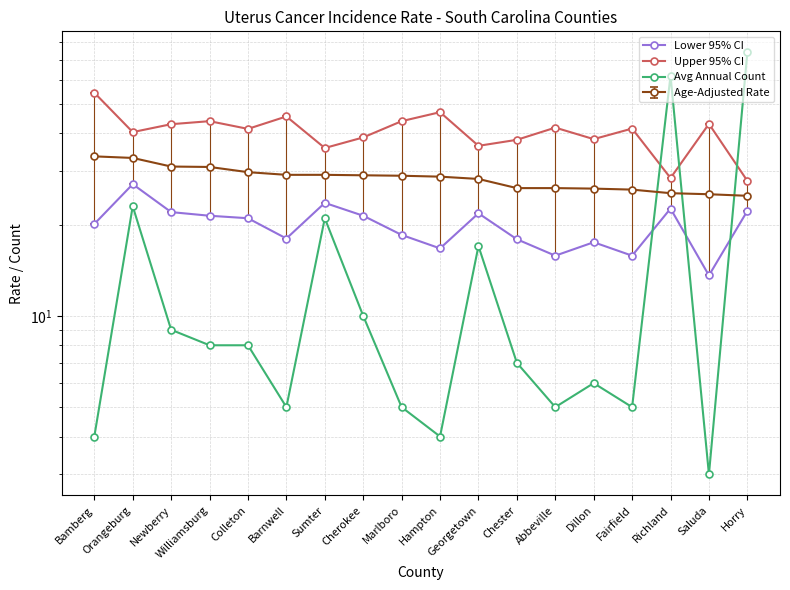

Reading left to right, extract all data points from this chart.

Lower 95% CI: Bamberg=20.1	Orangeburg=27.2	Newberry=22.0	Williamsburg=21.4	Colleton=21.0	Barnwell=18.0	Sumter=23.6	Cherokee=21.4	Marlboro=18.5	Hampton=16.7	Georgetown=21.8	Chester=17.9	Abbeville=15.8	Dillon=17.5	Fairfield=15.8	Richland=22.6	Saluda=13.6	Horry=22.2
Upper 95% CI: Bamberg=54.5	Orangeburg=40.4	Newberry=42.9	Williamsburg=43.9	Colleton=41.4	Barnwell=45.5	Sumter=35.8	Cherokee=38.8	Marlboro=43.9	Hampton=47.0	Georgetown=36.4	Chester=38.1	Abbeville=41.8	Dillon=38.3	Fairfield=41.5	Richland=28.5	Saluda=43.0	Horry=27.9
Avg Annual Count: Bamberg=4.0	Orangeburg=23.0	Newberry=9.0	Williamsburg=8.0	Colleton=8.0	Barnwell=5.0	Sumter=21.0	Cherokee=10.0	Marlboro=5.0	Hampton=4.0	Georgetown=17.0	Chester=7.0	Abbeville=5.0	Dillon=6.0	Fairfield=5.0	Richland=62.0	Saluda=3.0	Horry=74.0